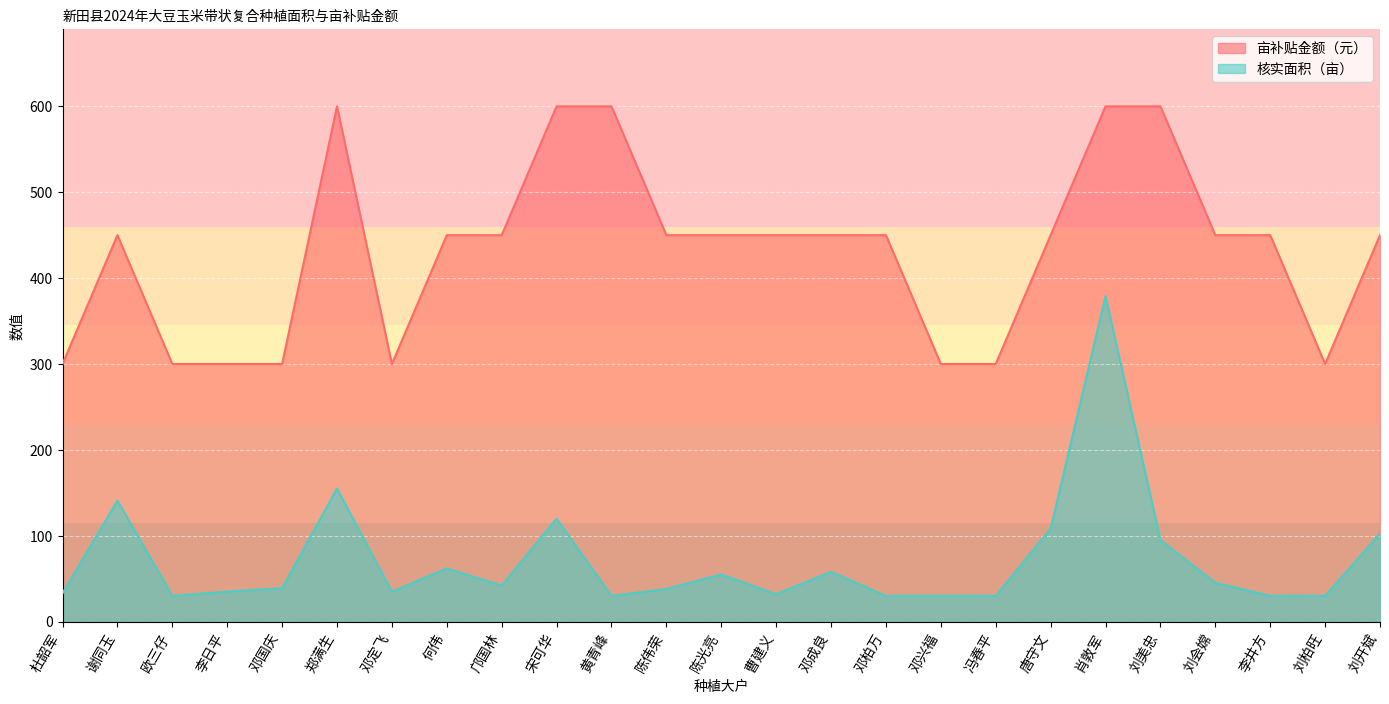

Is the value of 亩补贴金额（元） at 陈光亮 greater than the value of 核实面积（亩） at 冯春平?

Yes